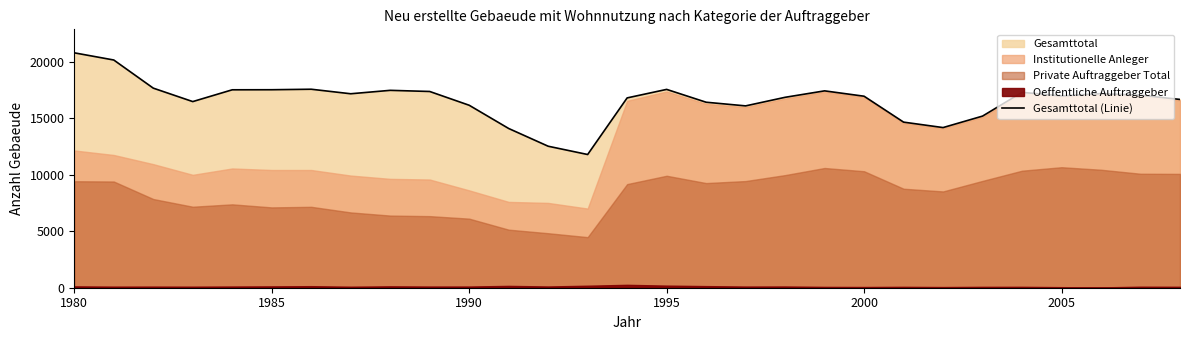

How many points are higher than both their immediate neighbors (excluding endpoints)?

6